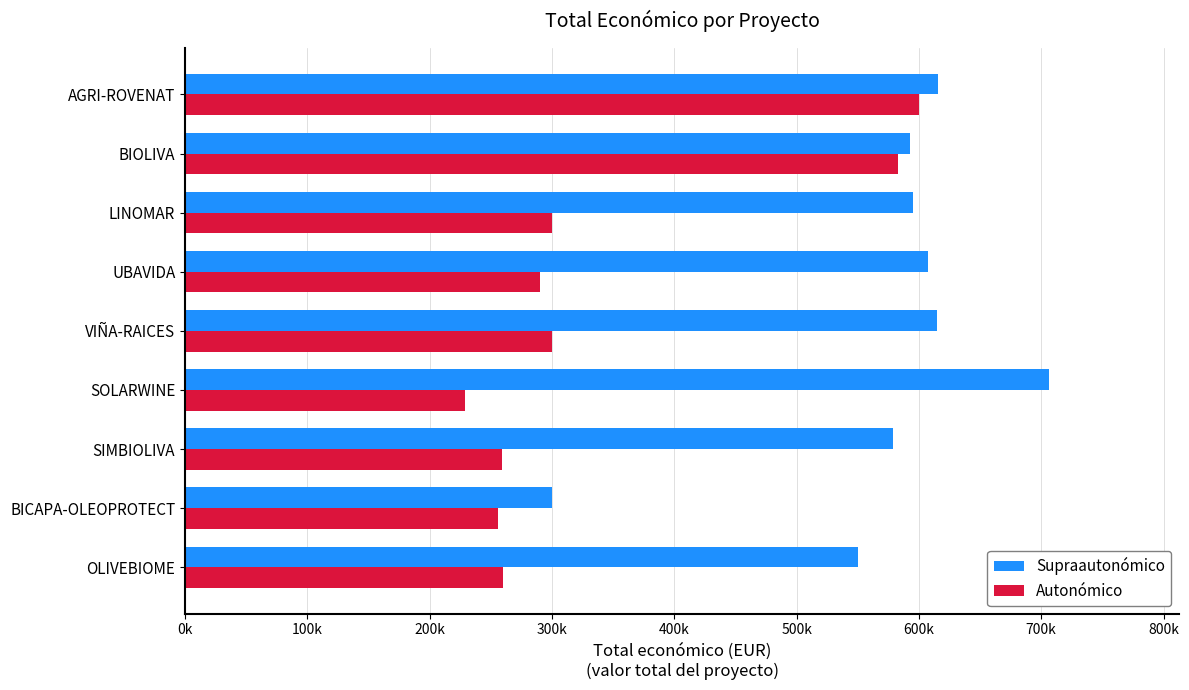

What are all the series names shown in the legend?

Supraautonómico, Autonómico